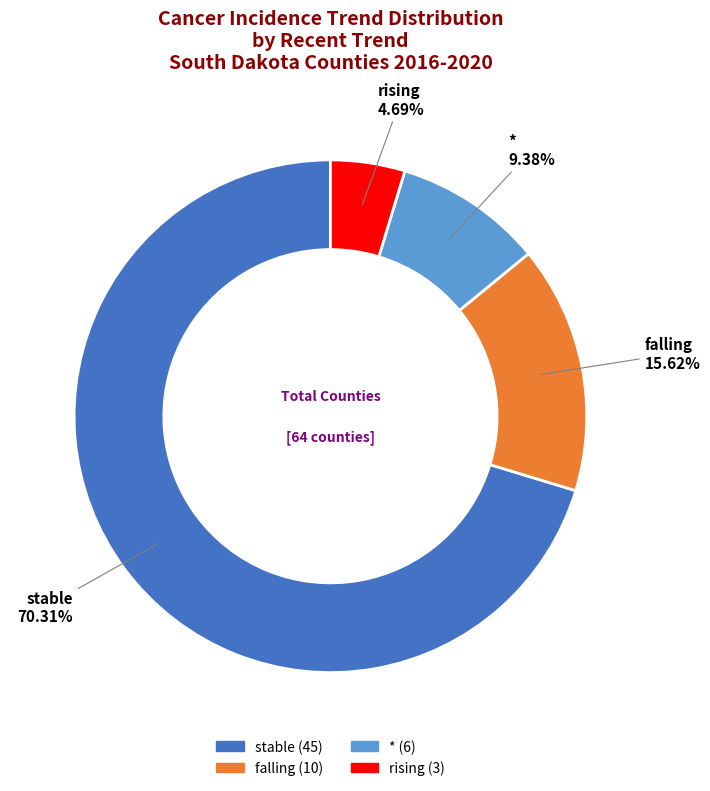

Is there a majority slice in this chart?

Yes